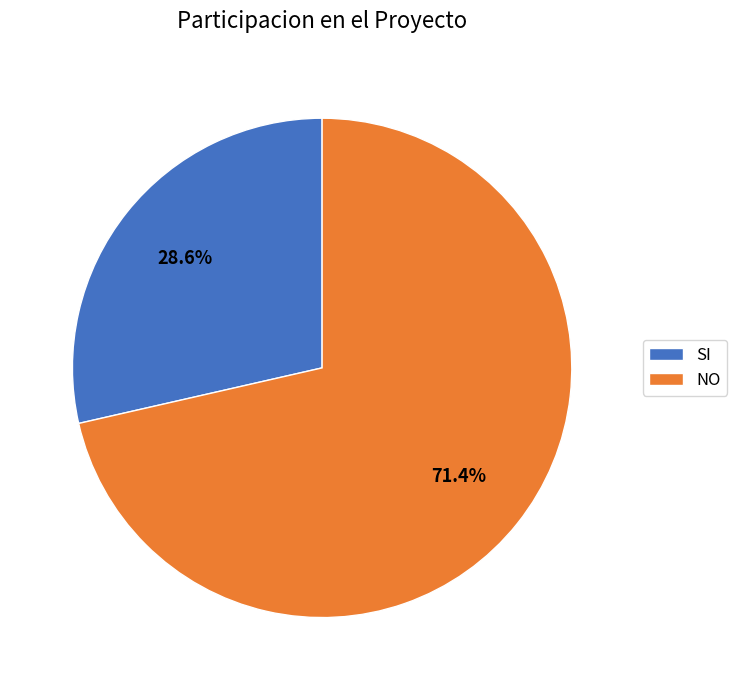

Rank the categories by value from highest to lowest.

NO, SI